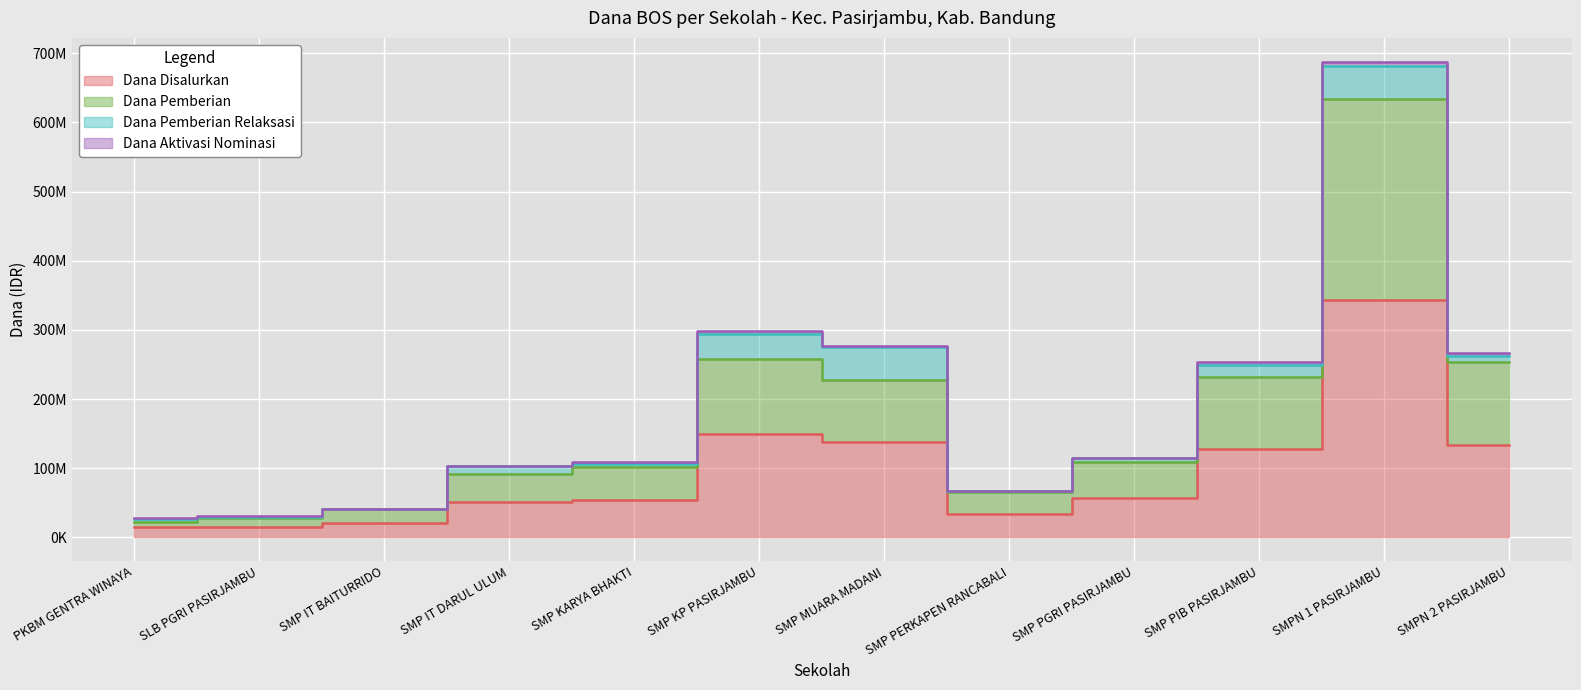

Is the value of Dana Pemberian at SMP PIB PASIRJAMBU greater than the value of Dana Disalurkan at SMP PIB PASIRJAMBU?

Yes